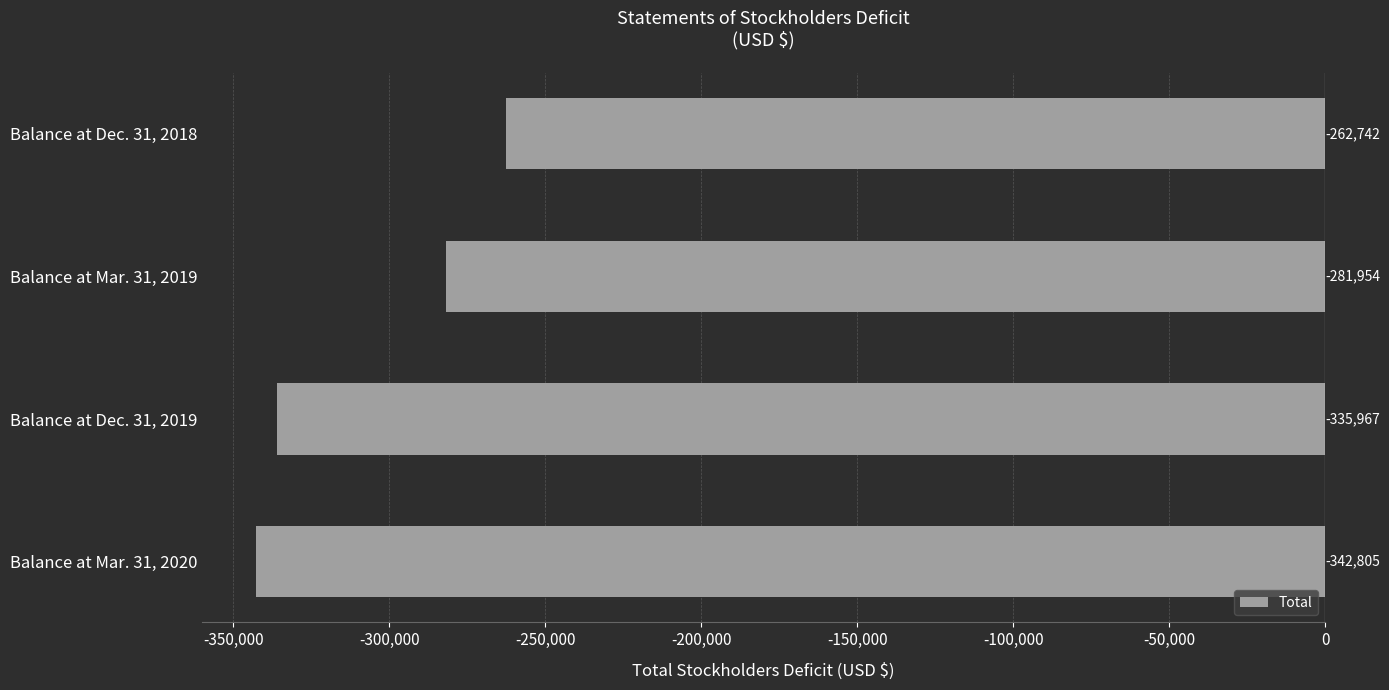

Which has a higher value, Balance at Mar. 31, 2019 or Balance at Mar. 31, 2020?

Balance at Mar. 31, 2019